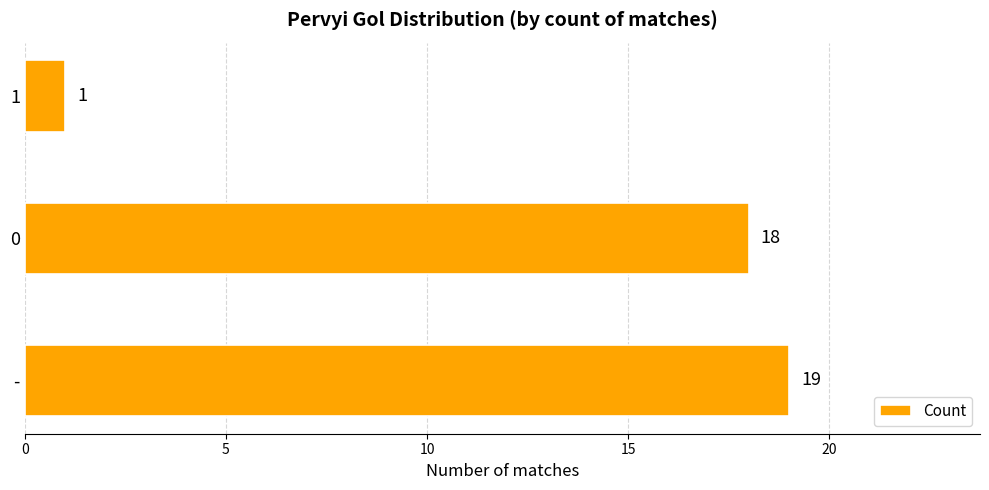

The chart shows a value of 23 at 0. True or false?

False